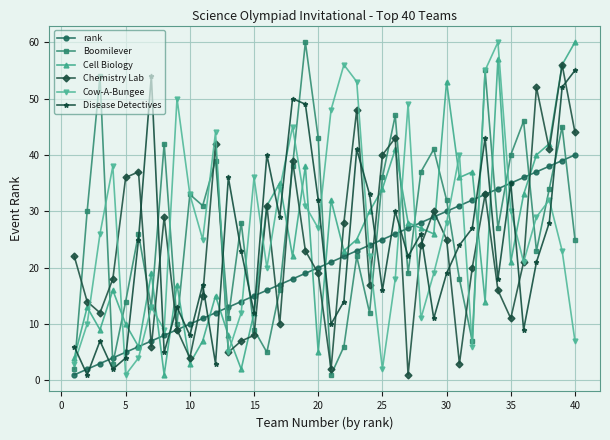

What is the maximum value for Cell Biology?

60